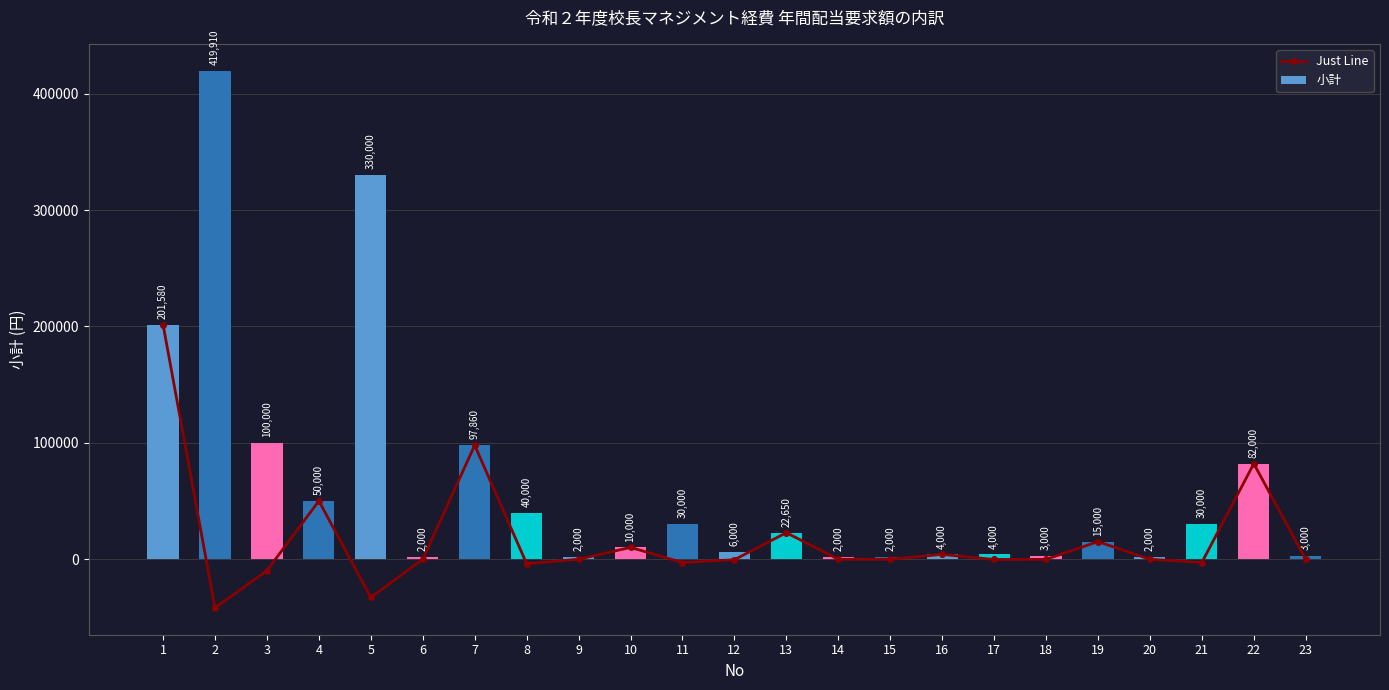

Which has a higher value, 11 or 10?

10